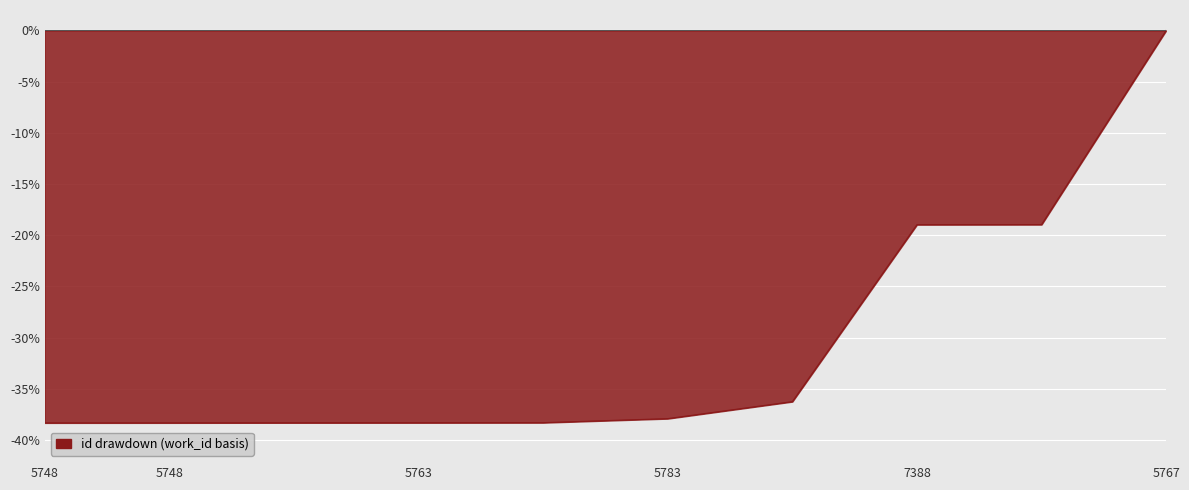

Reading left to right, extract all data points from this chart.

-38.3	-38.3	-38.3	-38.3	-38.3	-37.9	-36.2	-19.0	-19.0	0.0